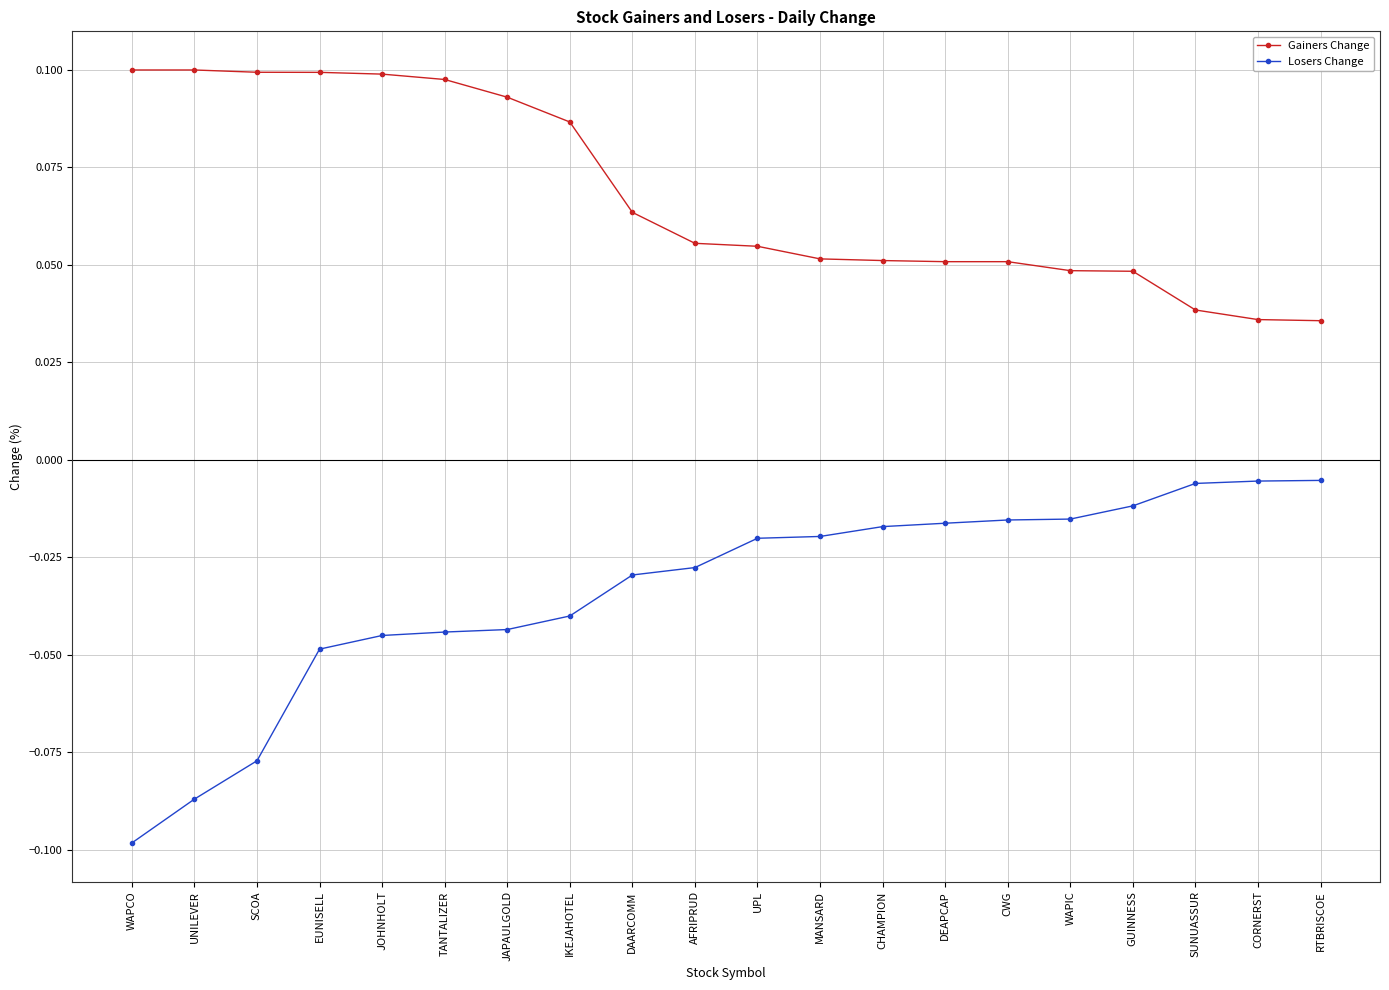

Is this an area chart (filled region under the line)?

No